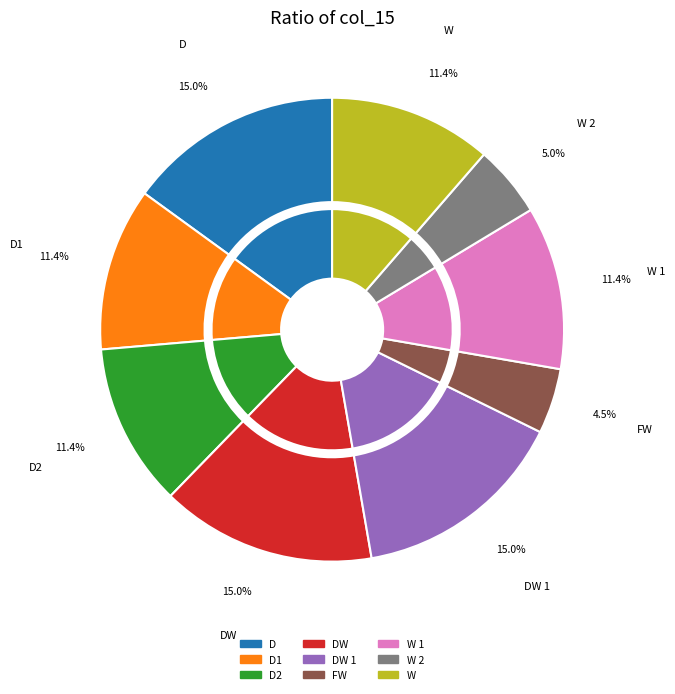

Combined, what portion of the pie is D2 and D1?

22.7%